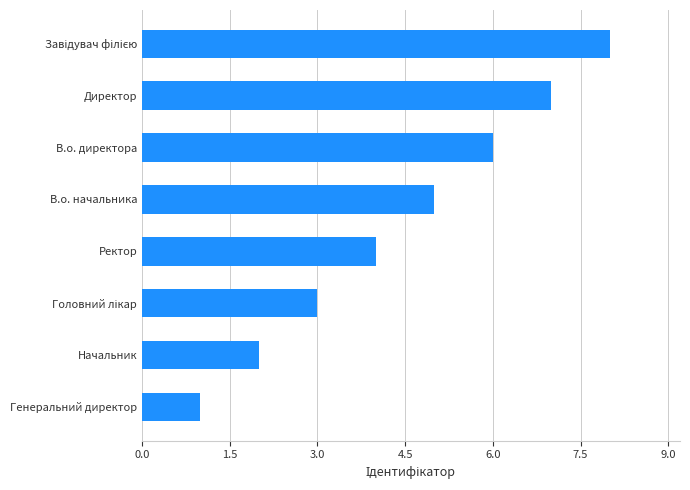

Between Генеральний директор and В.о. начальника, which is larger?

В.о. начальника